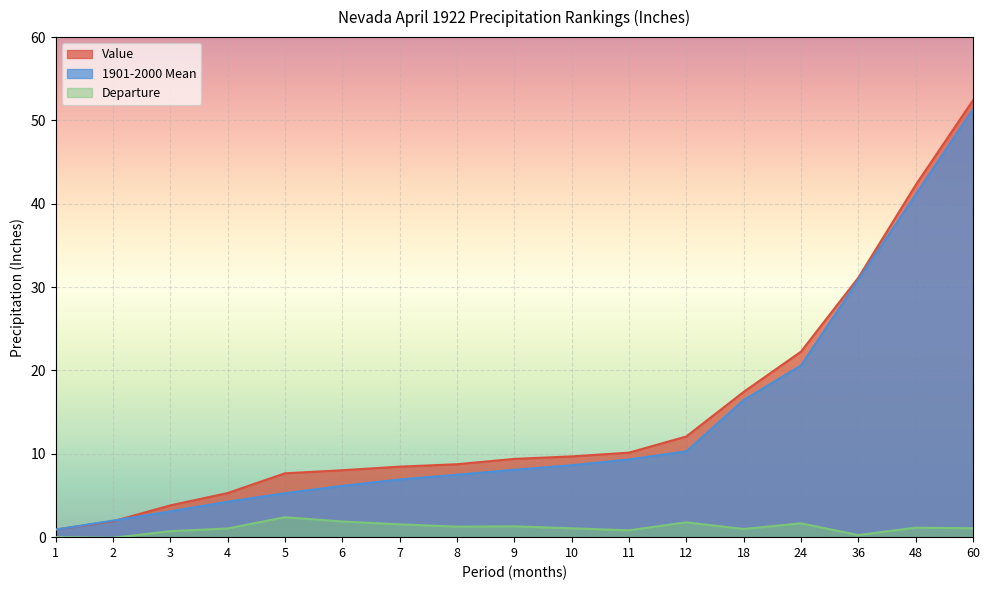

Where does the Value series first go above 9?

9